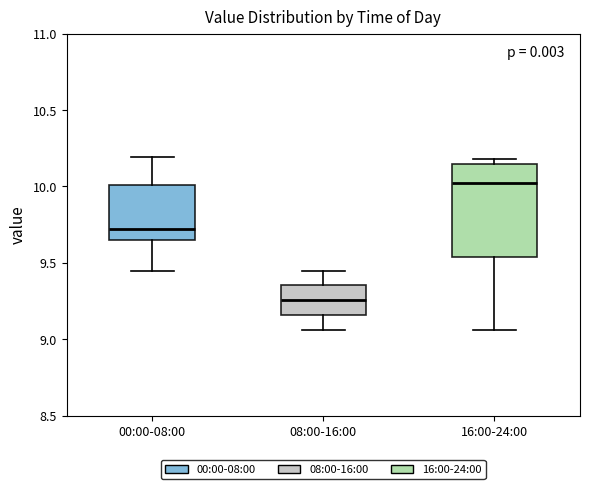

Where does the lower whisker of the box for 16:00-24:00 end on the y-axis? The values are not printed on the chart, so give them approximately, as read against the axis.

9.05